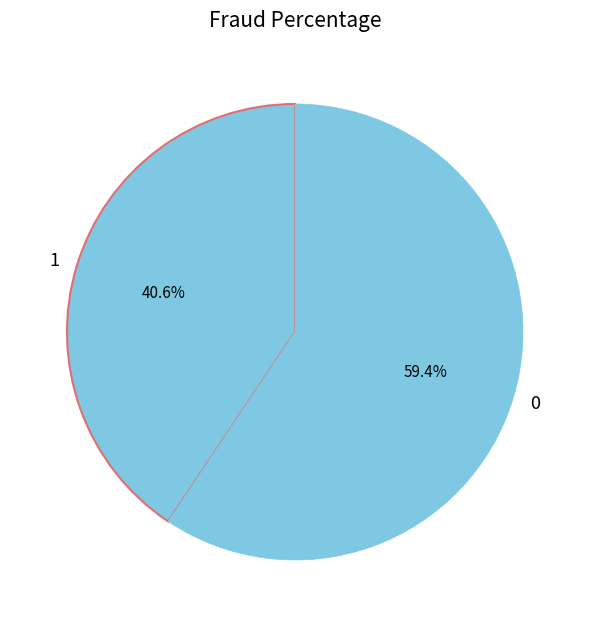

Does any single category account for the majority?

Yes